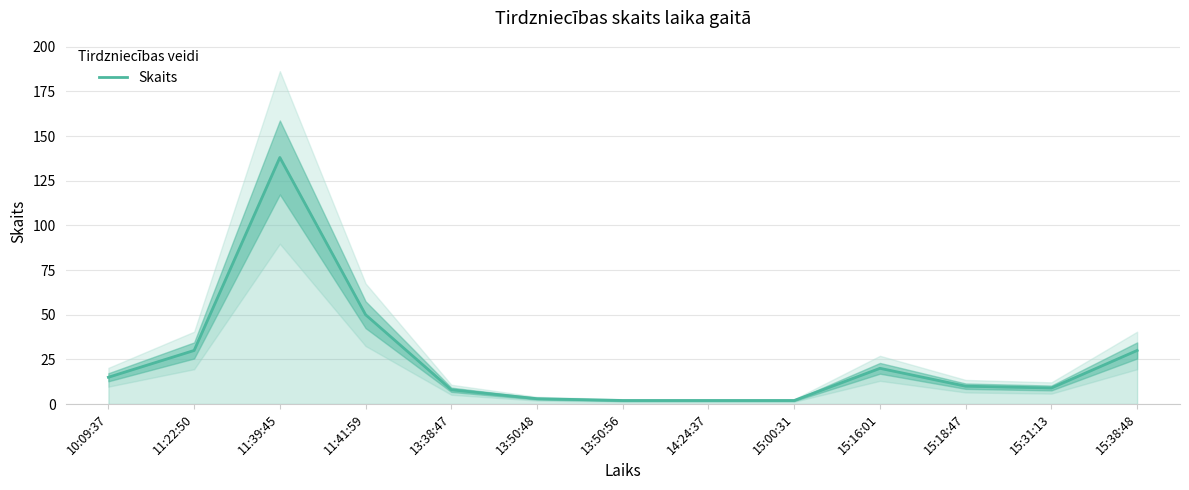

What is the label of the 13th point from the left?

15:38:48